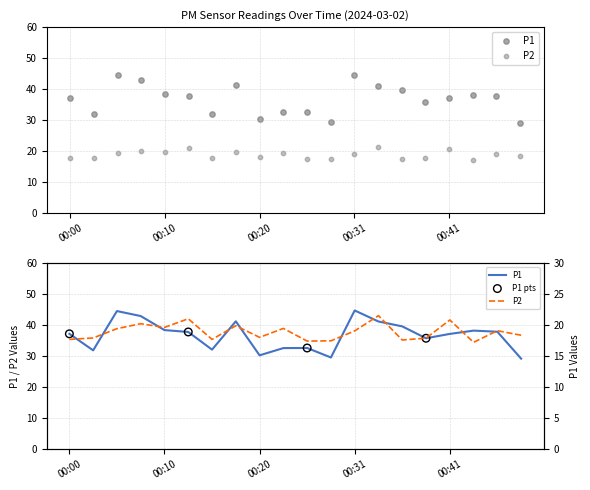

Is the value of P2 at 00:23 greater than the value of P1 at 00:05?

No